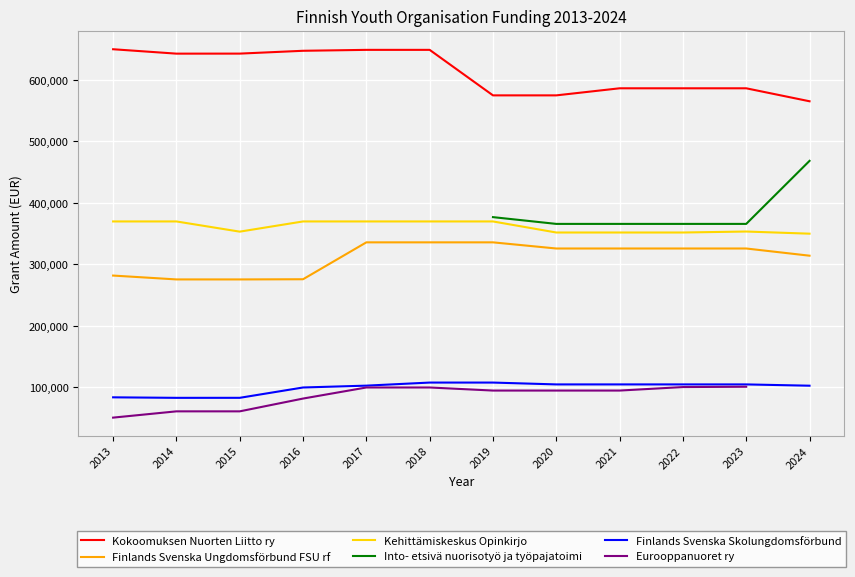

What is the difference between the maximum and minimum values in the Eurooppanuoret ry series?

50200.0